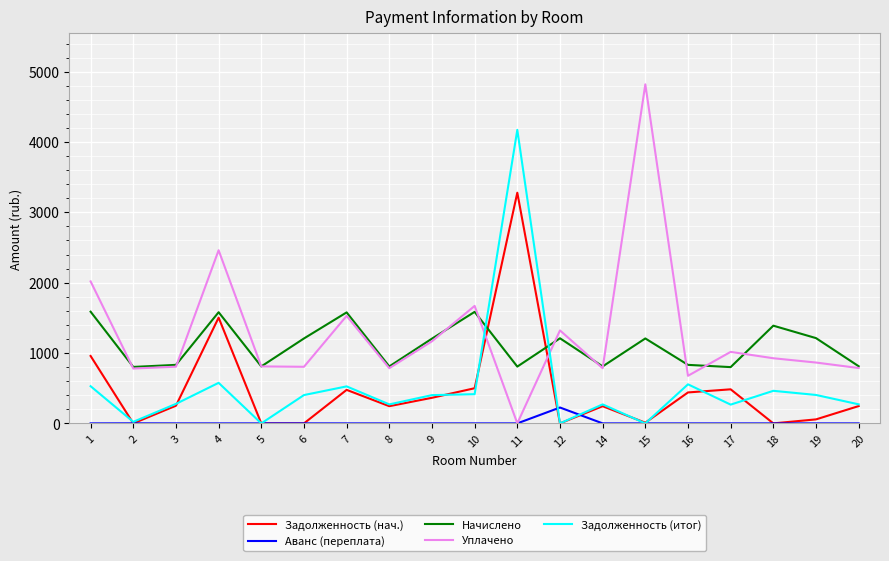

What is the maximum value for Начислено?

1587.8